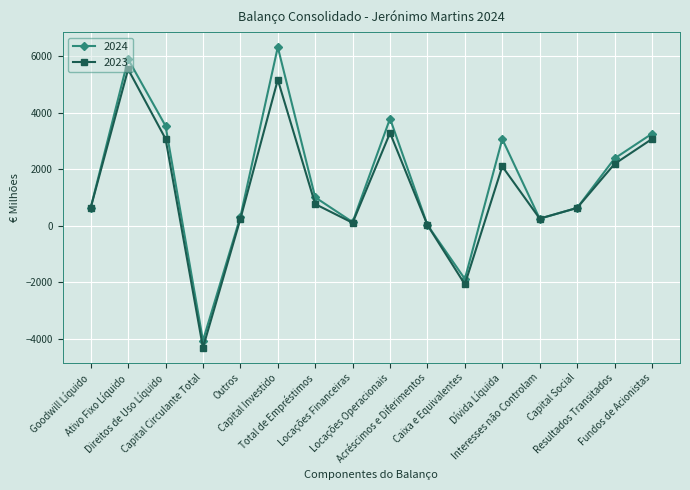

What is the label of the 9th point from the left?

Locações Operacionais